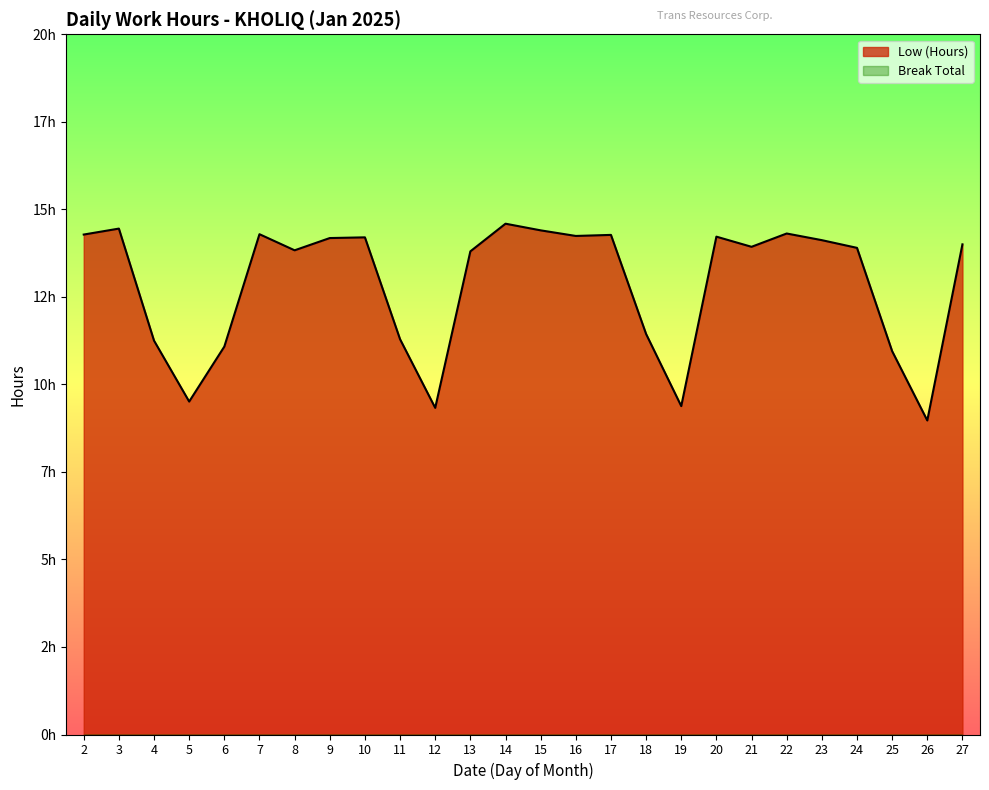

How many values exceed 14?

12